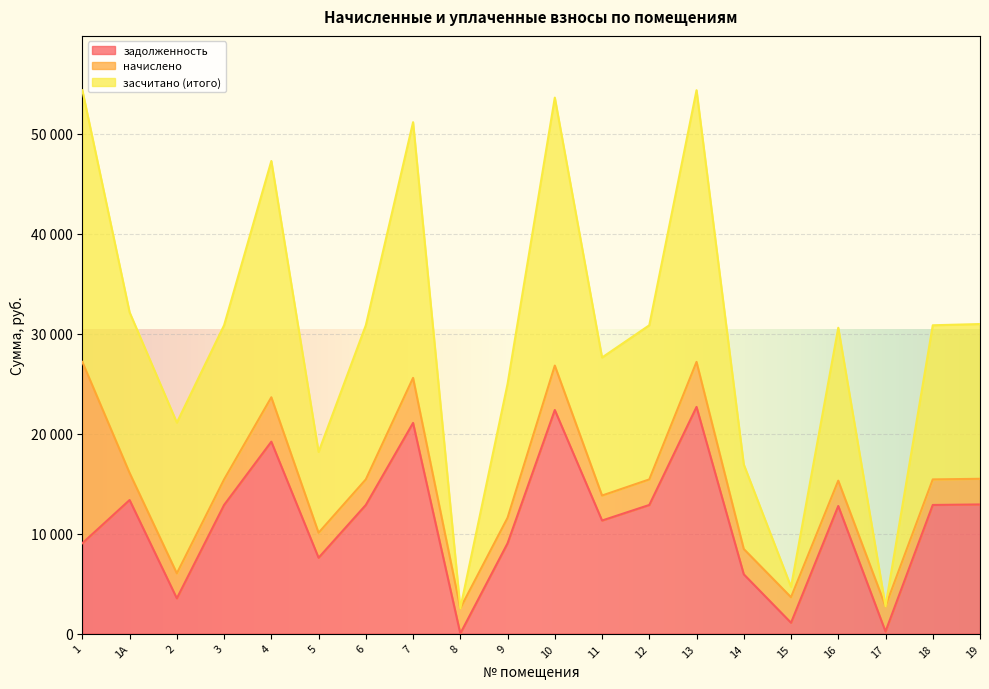

What value does the засчитано (итого) series have at 19?

30967.7